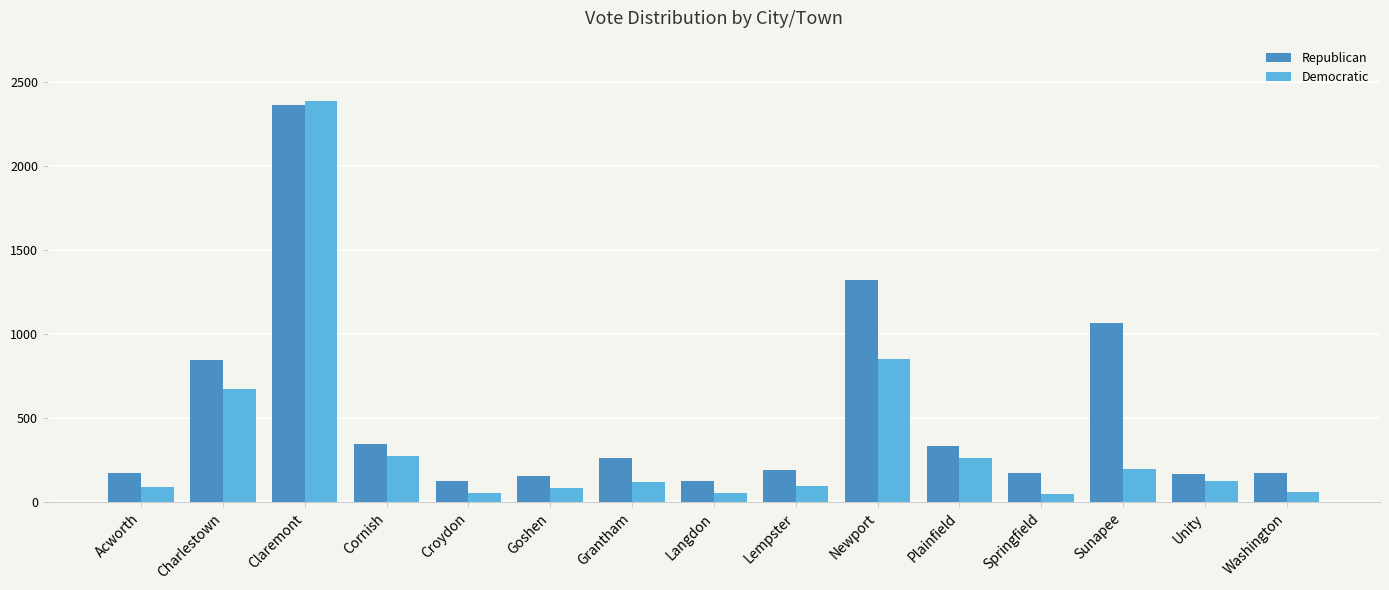

How many distinct data groups are displayed?

2